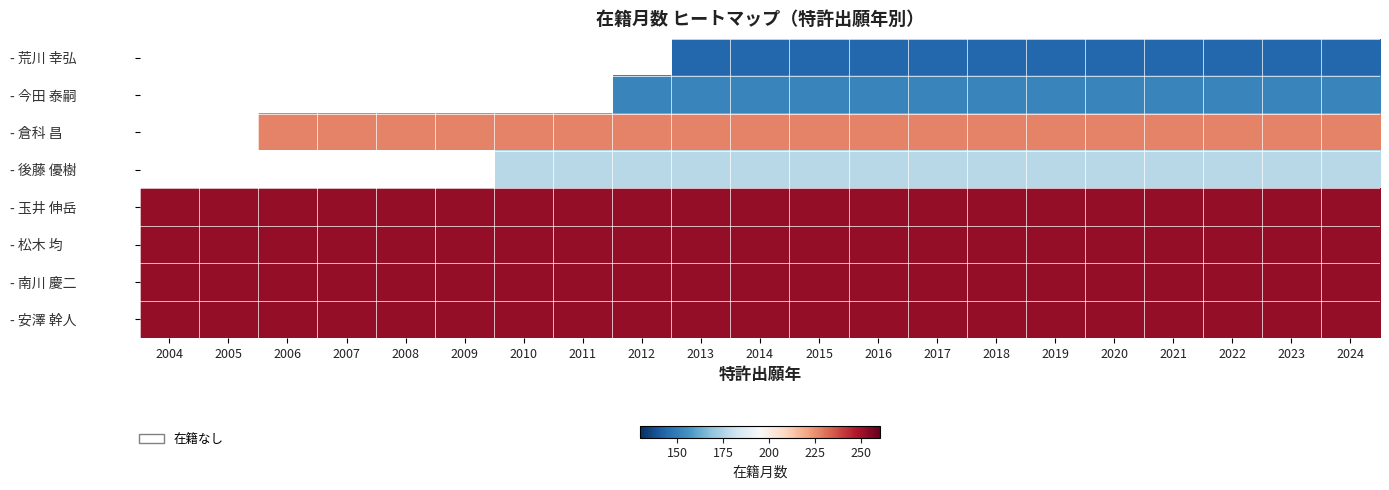

Between 2009 and 2008, which is larger?

2008